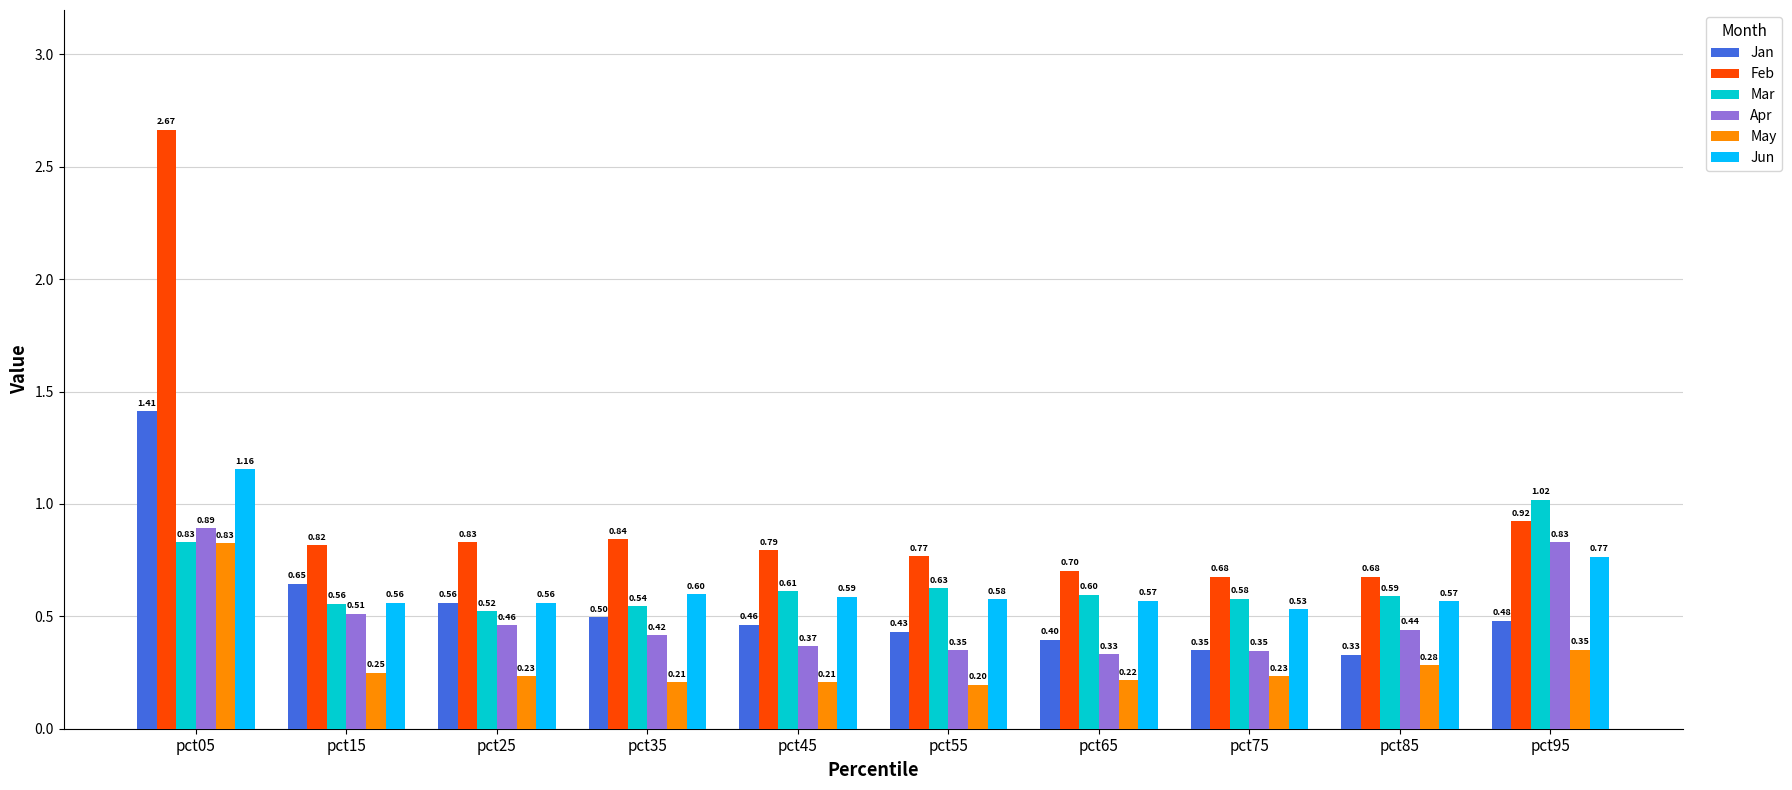

What is the spread (max minus min) of values at pct95?

0.7